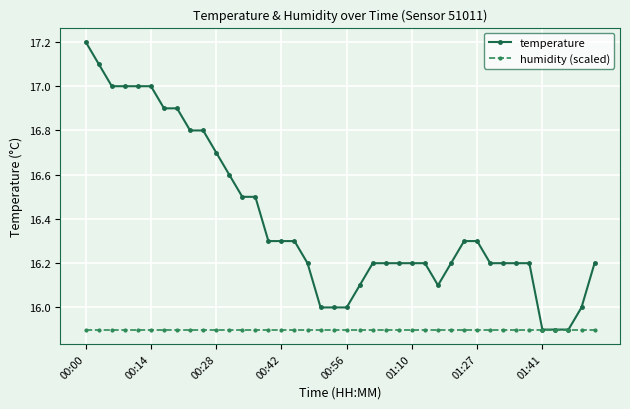

Rank the series by their average value, from highest to lowest.

temperature, humidity (scaled)